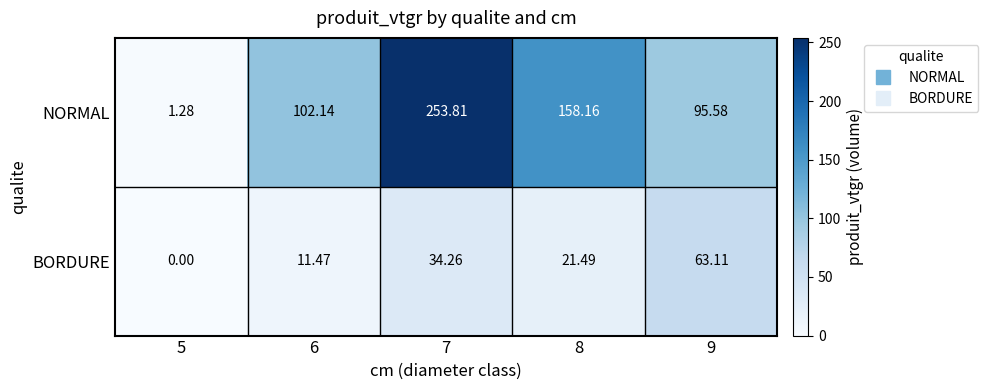

Between 5 and 7, which series saw the biggest shift?

NORMAL